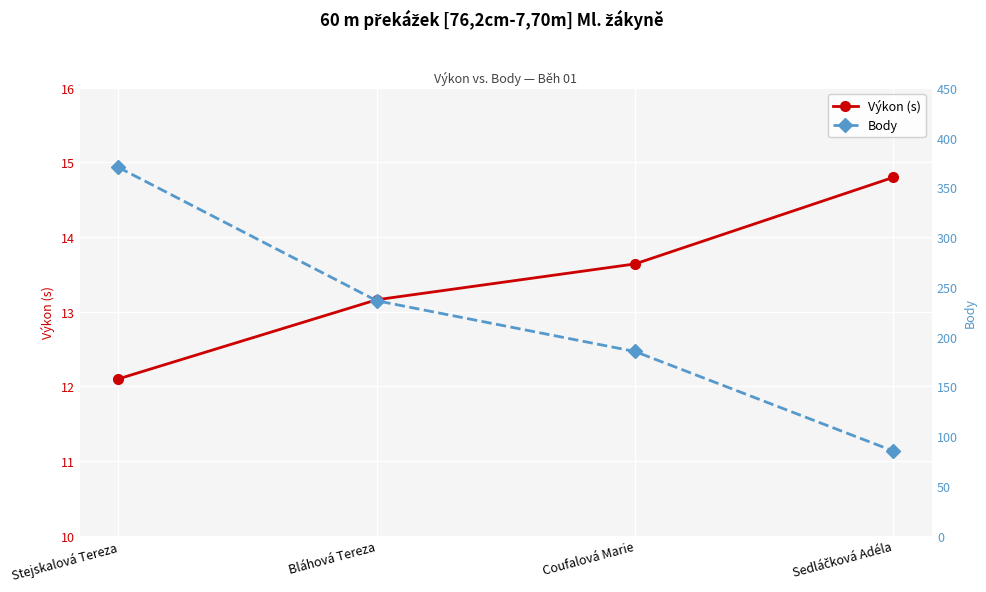

At which label is Výkon (s) closest to 13?

Bláhová Tereza